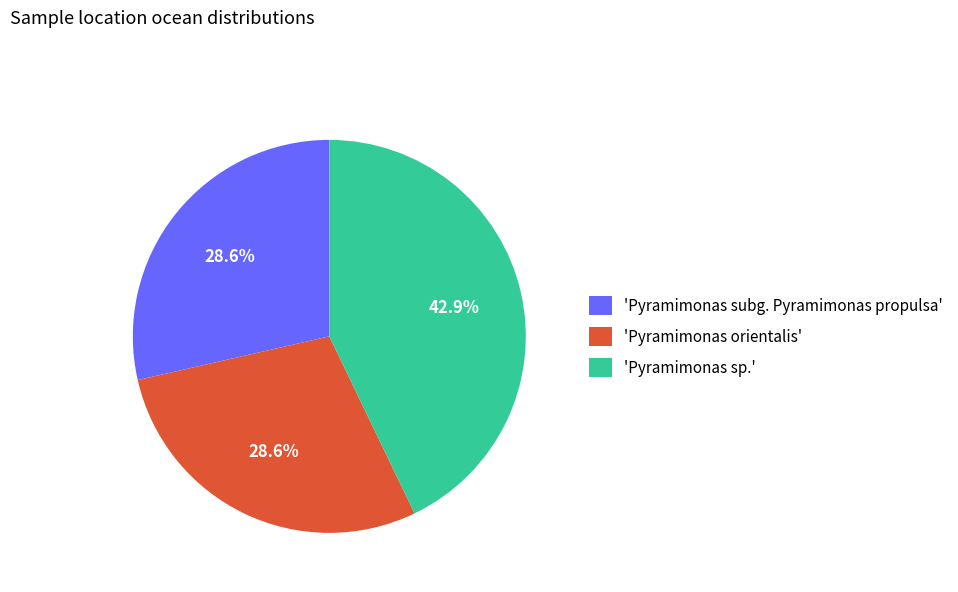

Is there a majority slice in this chart?

No